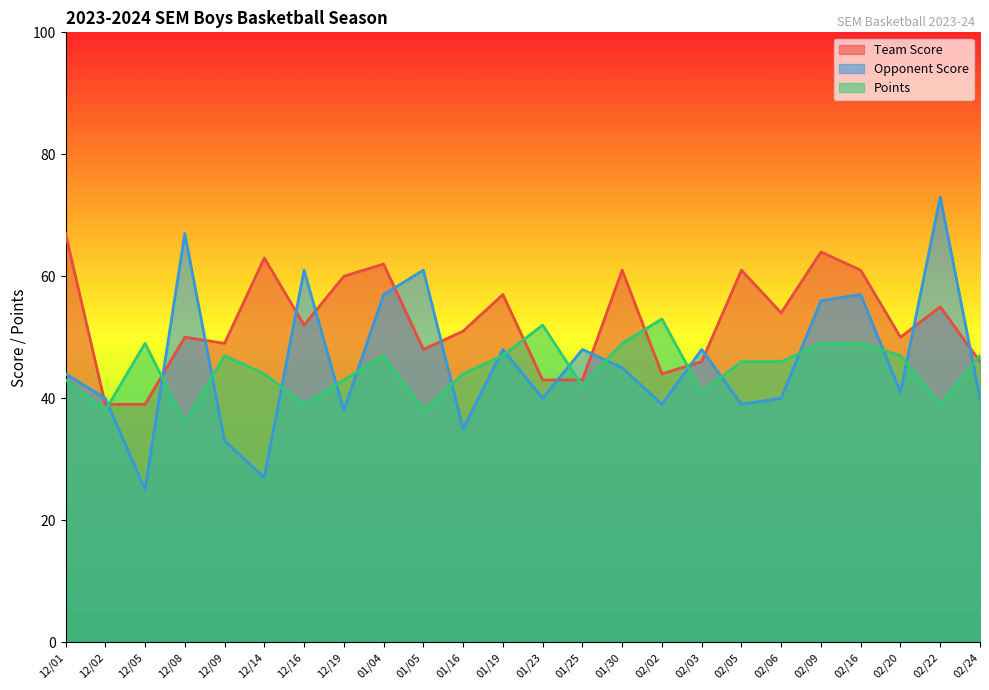

How many lines are shown in the chart?

3